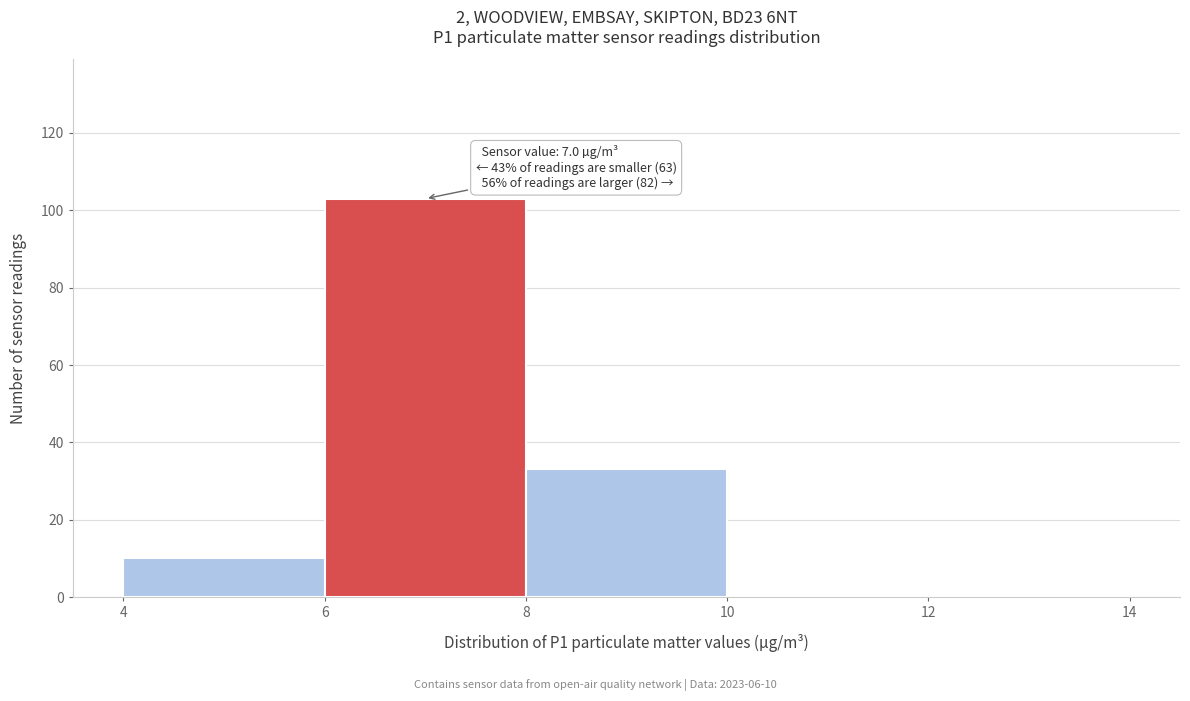

Which range on the x-axis has the tallest bar?

6 to 8